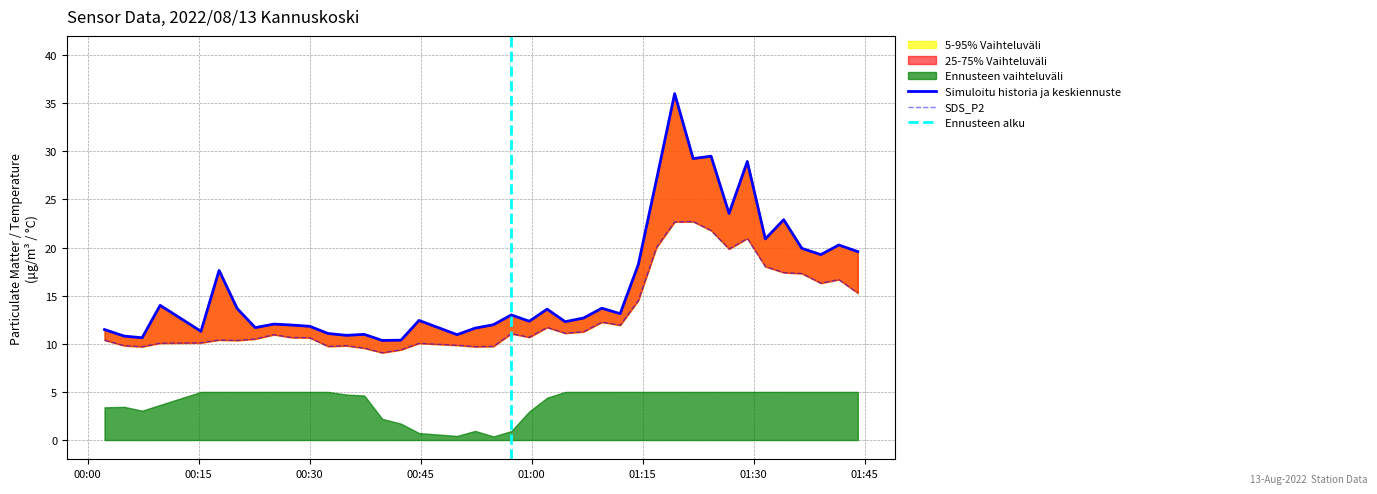

True or false: SDS_P1 and SDS_P2 intersect in this chart.

False